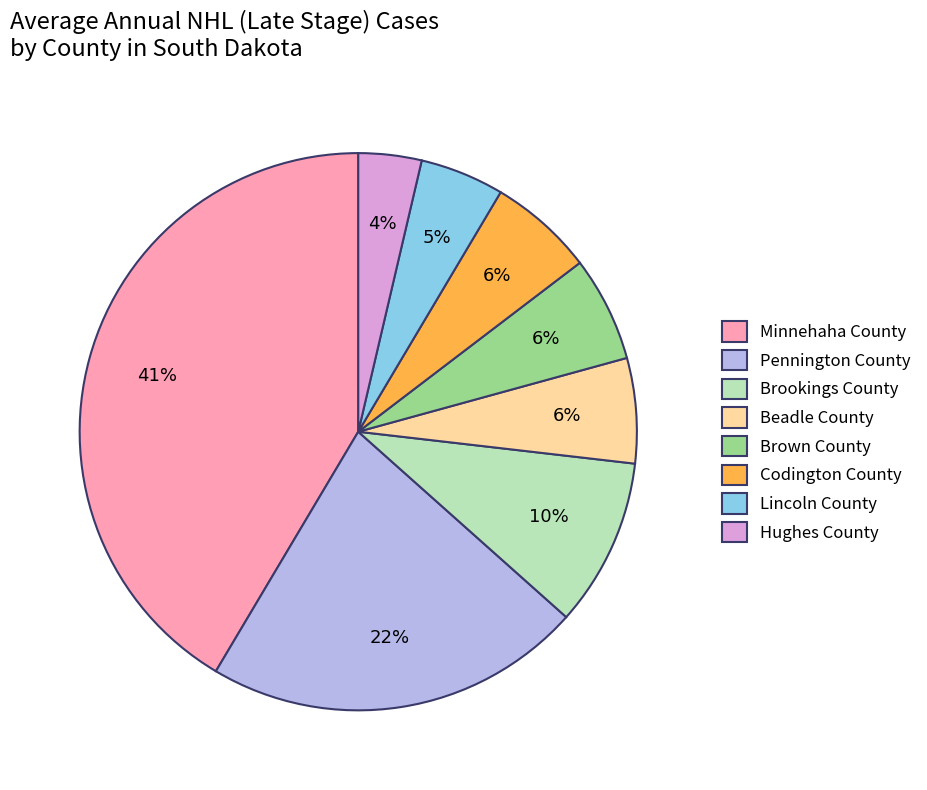

Which slice is the largest?

Minnehaha County